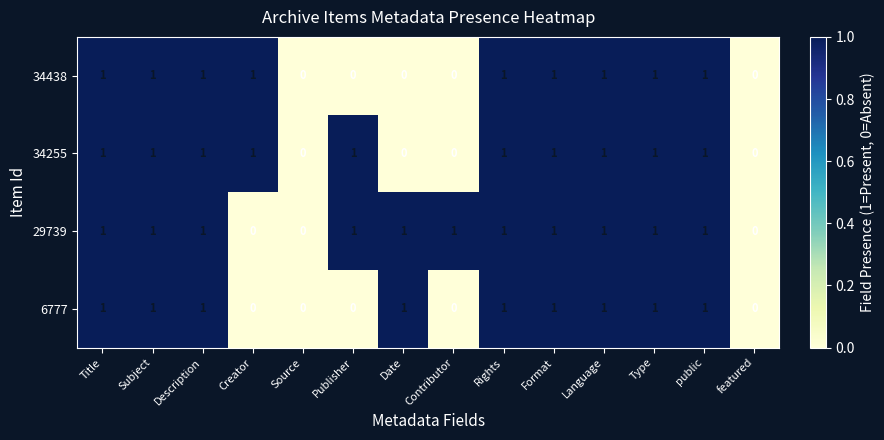

Is the value of 29739 at Format greater than the value of 34438 at Contributor?

Yes